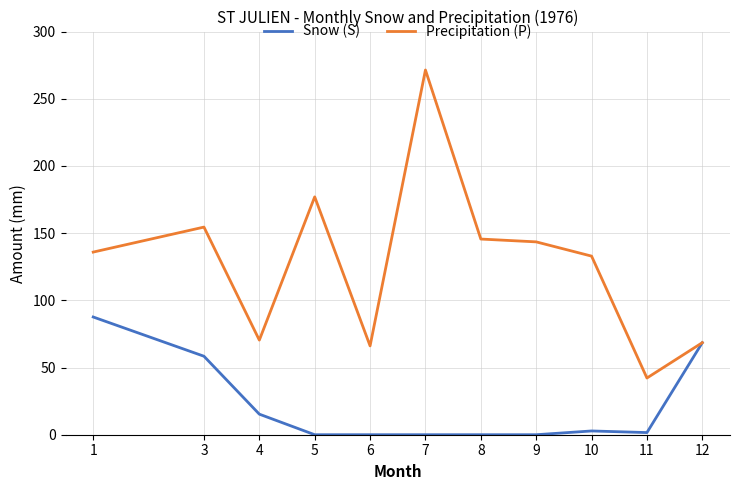

At which label is Precipitation (P) closest to 156?

3